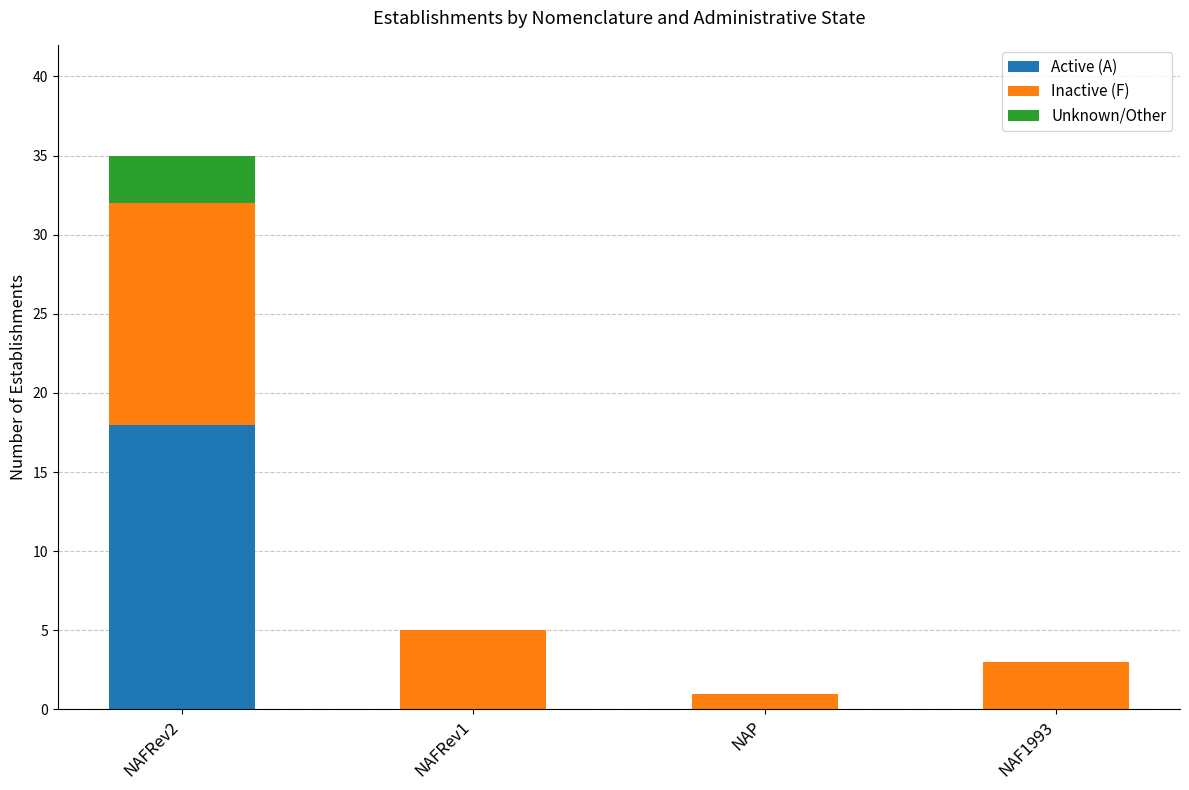

What is the total value across all series at NAF1993?

3